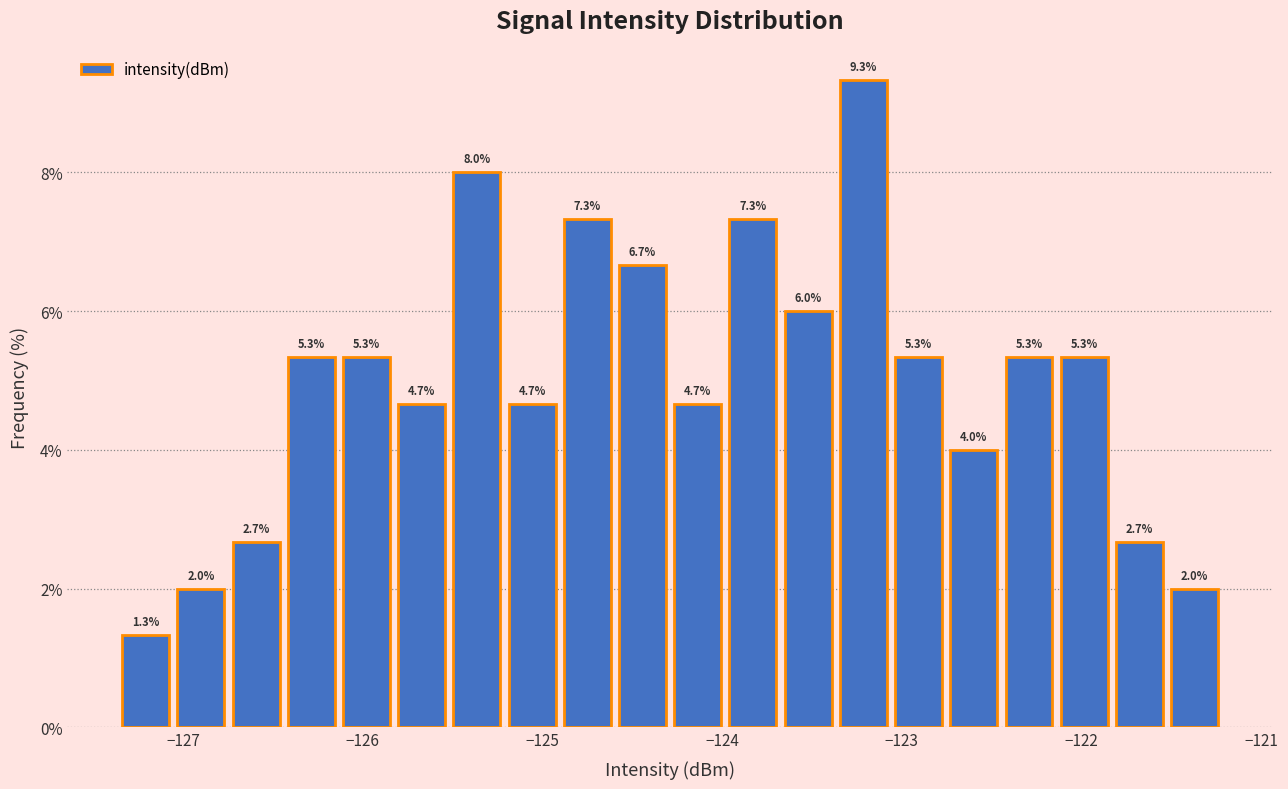

Around what value on the x-axis is the tallest bar? Give the approximate position of its centre, as read against the axis.

-123.2